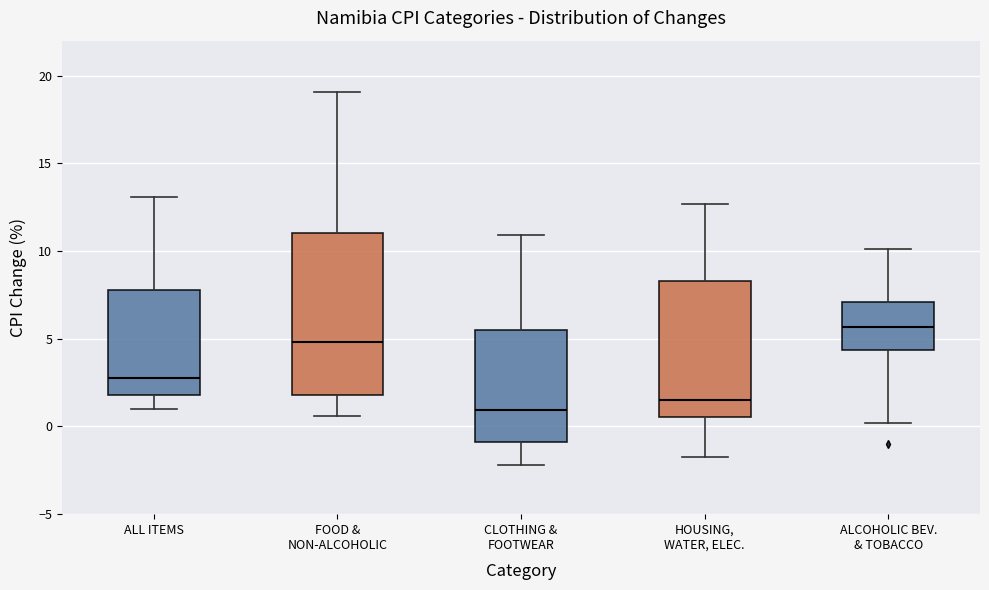

Reading left to right, transcribe this box plot: for each box, give where its median line is, the range the box spans, and where its two whiskers end, as read against the y-axis. The values are not printed on the chart, so give them approximately, as read against the axis.

ALL ITEMS: median 3.0, box 2.0 to 8.0, whiskers 1.0 to 13.0
FOOD & NON-ALCOHOLIC: median 5.0, box 2.0 to 11.0, whiskers 0.5 to 19.0
CLOTHING & FOOTWEAR: median 1.0, box -1.0 to 5.5, whiskers -2.0 to 11.0
HOUSING, WATER, ELEC.: median 1.5, box 0.5 to 8.5, whiskers -2.0 to 12.5
ALCOHOLIC BEV. & TOBACCO: median 5.5, box 4.5 to 7.0, whiskers 0.0 to 10.0